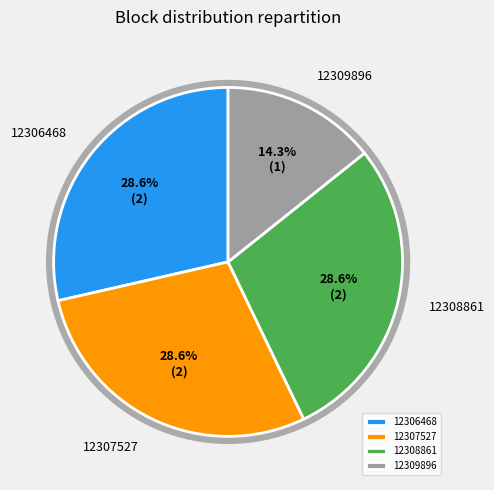

Approximately how many times larger is the value at 12306468 compared to 12308861?

1.0